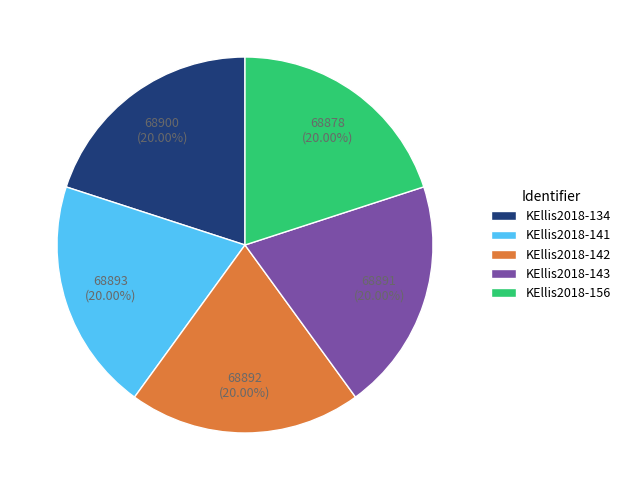

How many segments does this pie chart have?

5